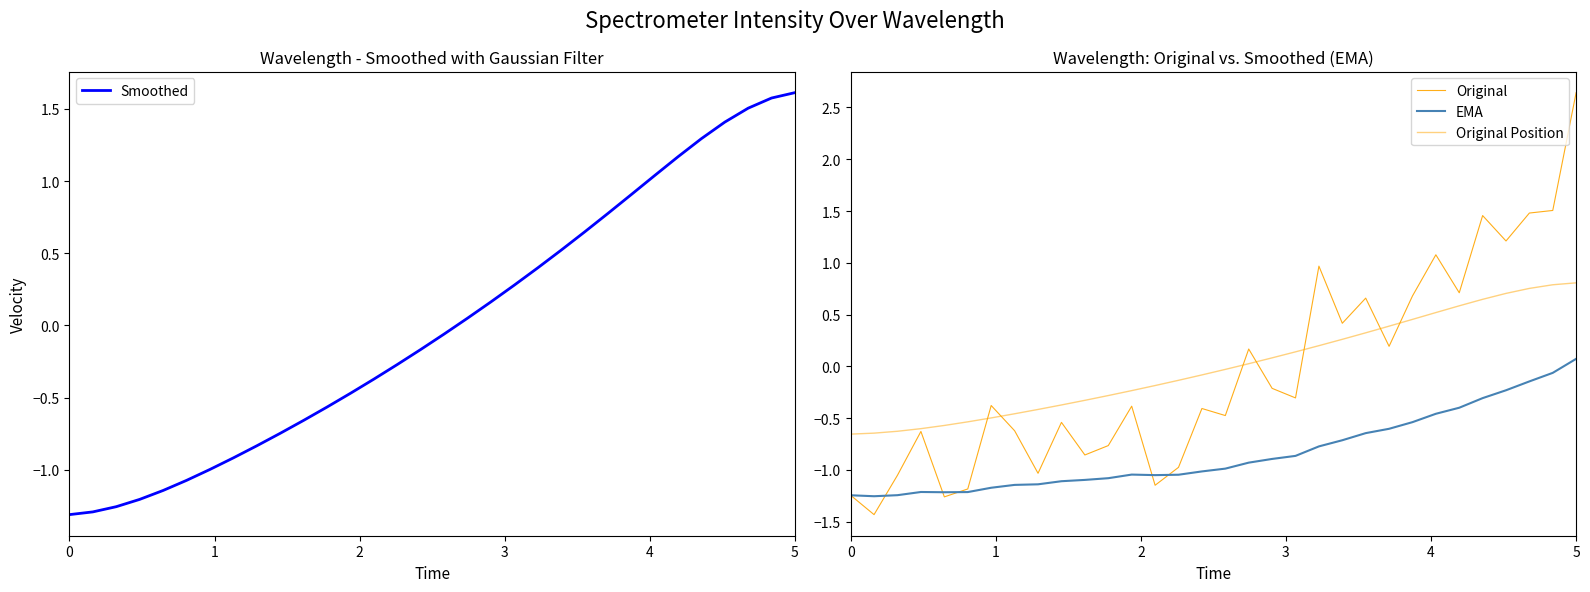

What is the value of the Smoothed point at the 4th from the left?

-1.2